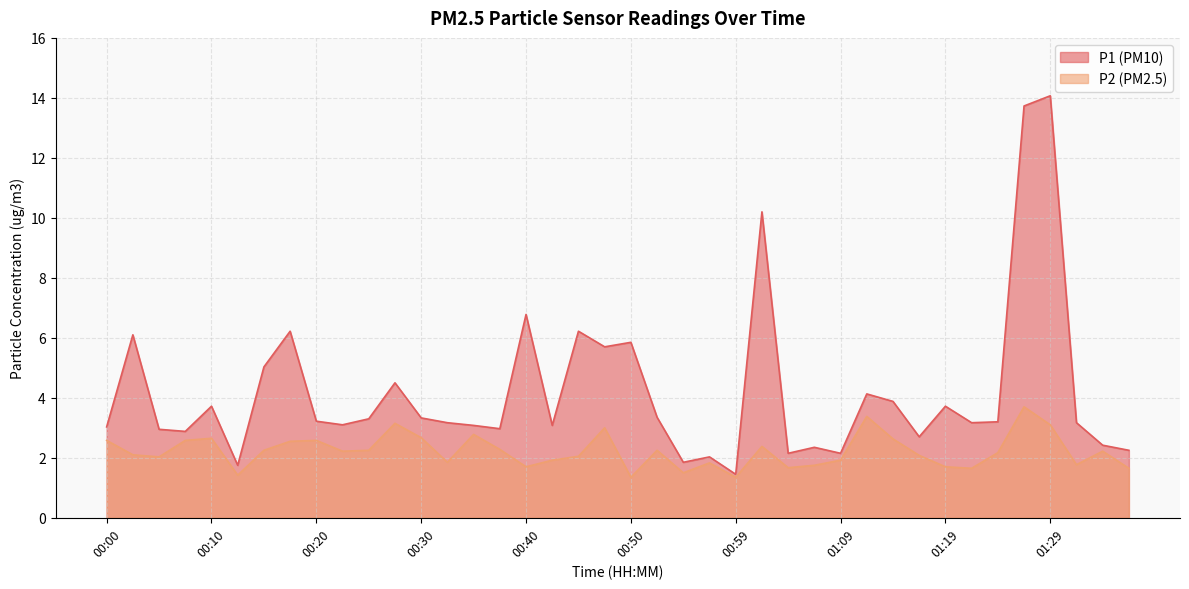

Between 00:50 and 01:34, which is larger?

00:50